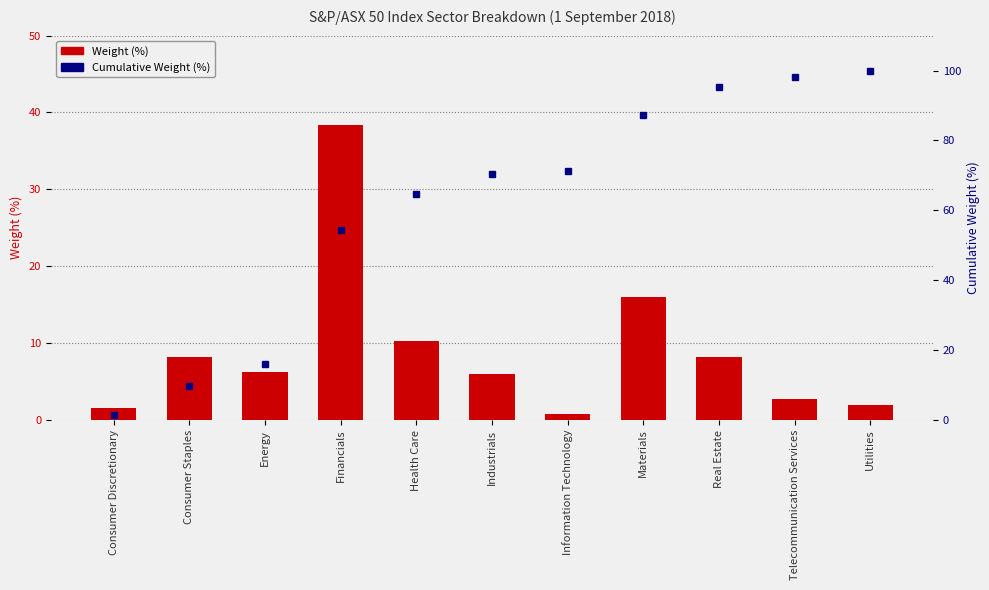

What is the label of the 7th bar from the left?

Information Technology